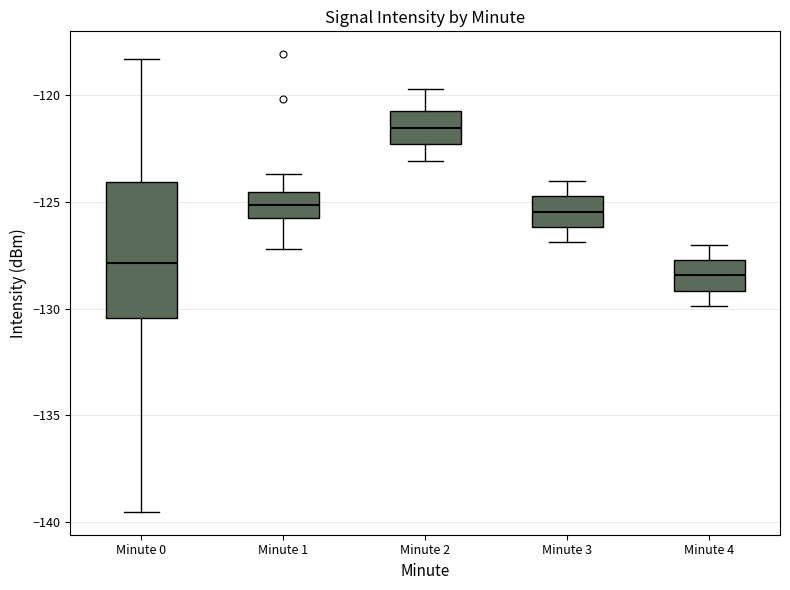

Where is the lower edge of the box for Minute 4 on the y-axis? The values are not printed on the chart, so give them approximately, as read against the axis.

-129.0